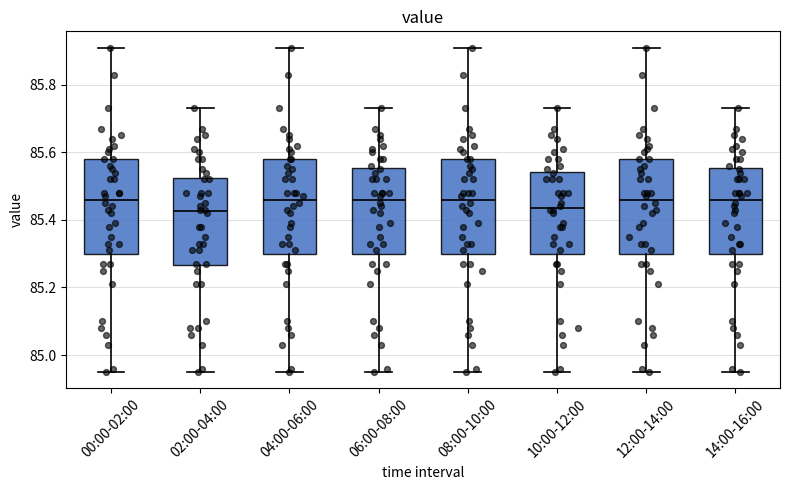

Reading left to right, read every box against the y-axis: the position of its median line, the range the box covers, and the ends of its whiskers. The values are not printed on the chart, so give them approximately, as read against the axis.

00:00-02:00: median 85.46, box 85.30 to 85.58, whiskers 84.96 to 85.92
02:00-04:00: median 85.42, box 85.26 to 85.52, whiskers 84.96 to 85.74
04:00-06:00: median 85.46, box 85.30 to 85.58, whiskers 84.96 to 85.92
06:00-08:00: median 85.46, box 85.30 to 85.56, whiskers 84.96 to 85.74
08:00-10:00: median 85.46, box 85.30 to 85.58, whiskers 84.96 to 85.92
10:00-12:00: median 85.44, box 85.30 to 85.54, whiskers 84.96 to 85.74
12:00-14:00: median 85.46, box 85.30 to 85.58, whiskers 84.96 to 85.92
14:00-16:00: median 85.46, box 85.30 to 85.56, whiskers 84.96 to 85.74